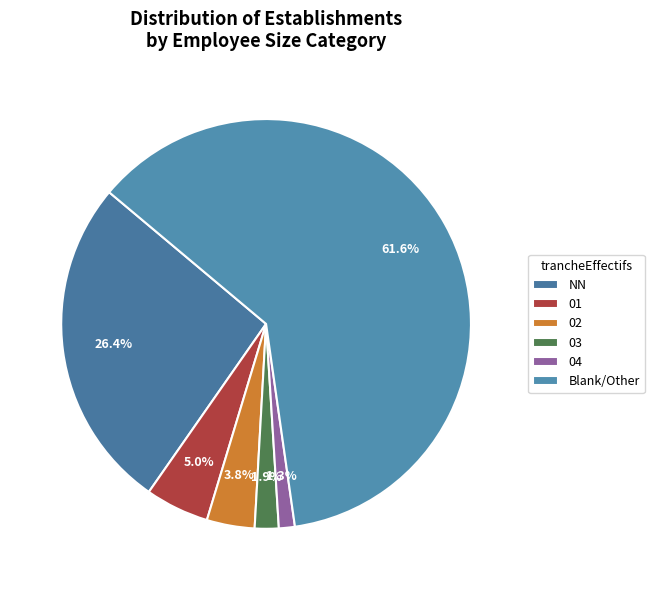

To the nearest percent, what percentage of the pie is 01?

5%